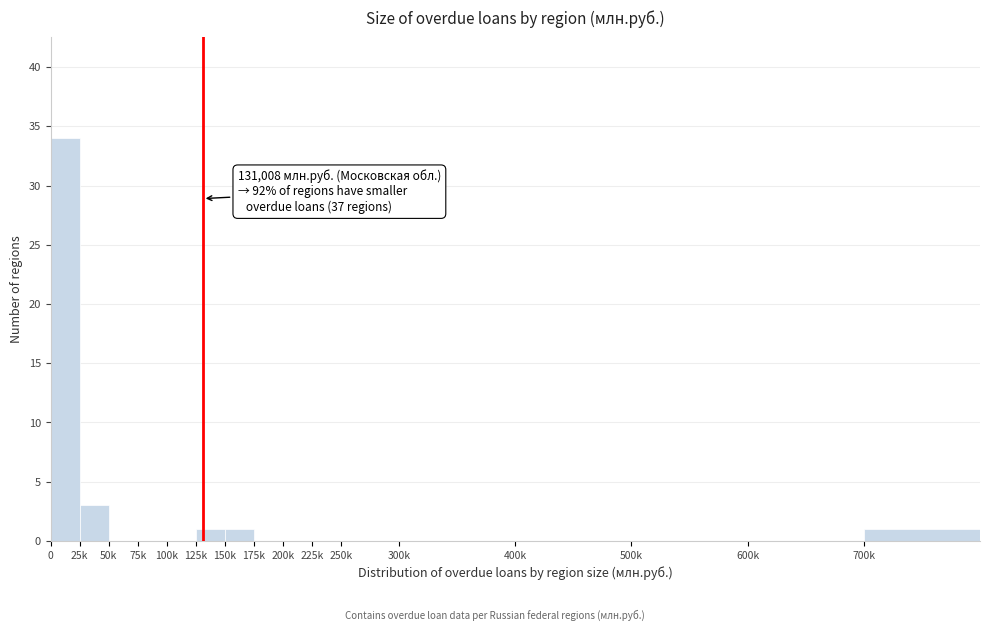

Reading right to left, extract all data points from this chart.

700k=1	600k=0	500k=0	400k=0	300k=0	250k=0	225k=0	200k=0	175k=0	150k=1	125k=1	100k=0	75k=0	50k=0	25k=3	0=34